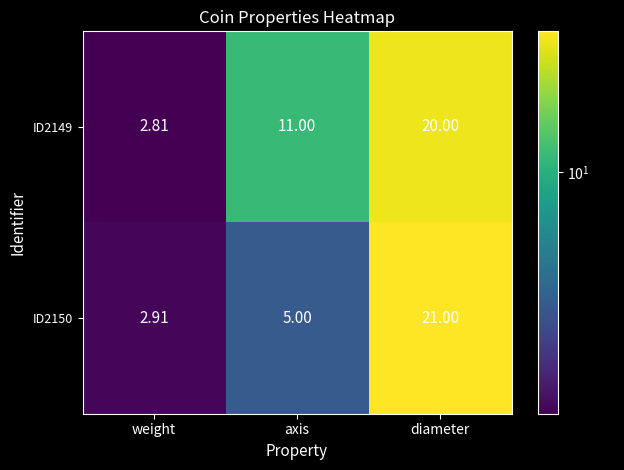

Which category has the lowest value in the ID2150 series?

weight